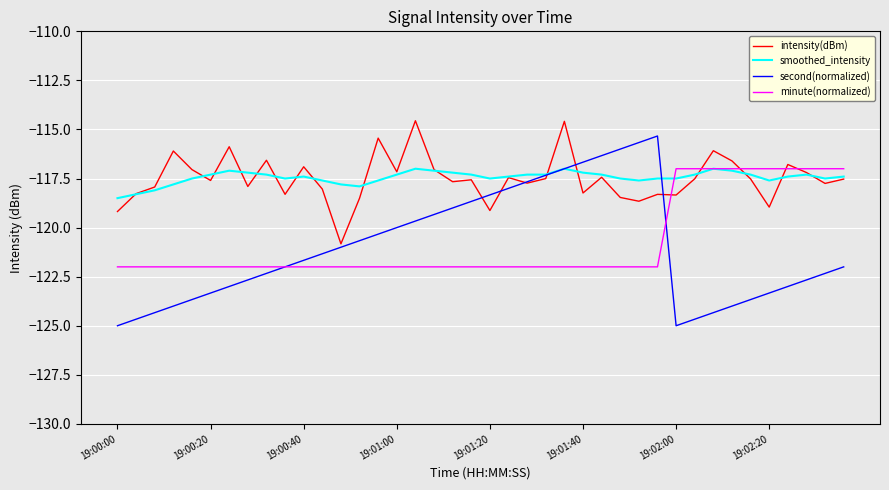

What is the minimum value shown in the chart?

-125.0